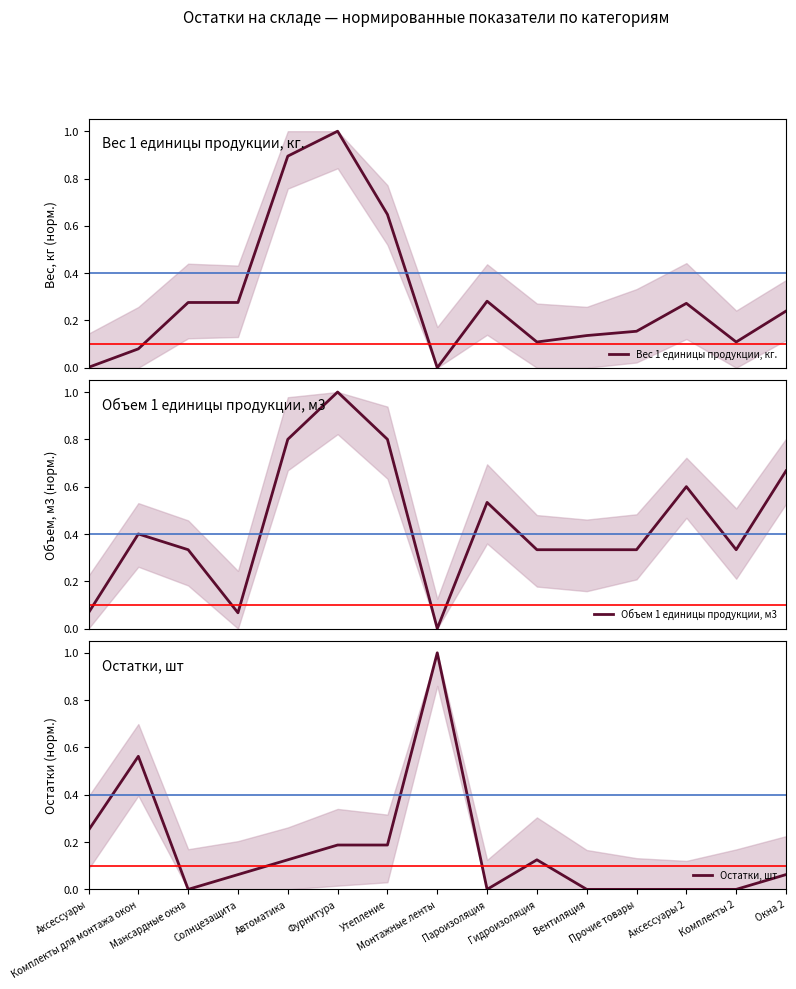

Is the value of Вес 1 единицы продукции, кг. at Аксессуары greater than the value of Остатки, шт at Аксессуары?

No